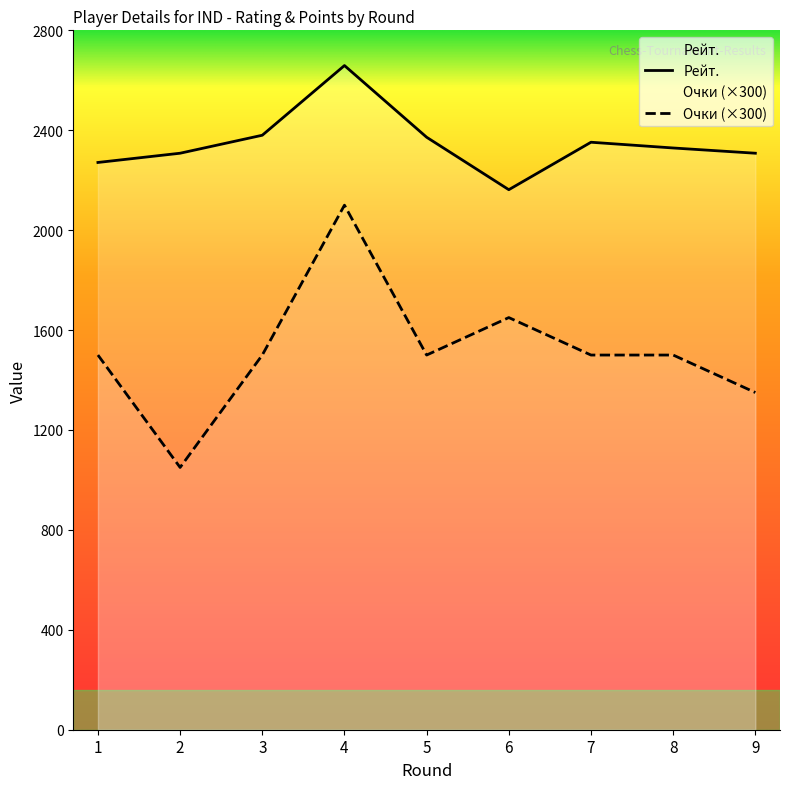

The Рейт. series shows 2329 at 8. True or false?

True